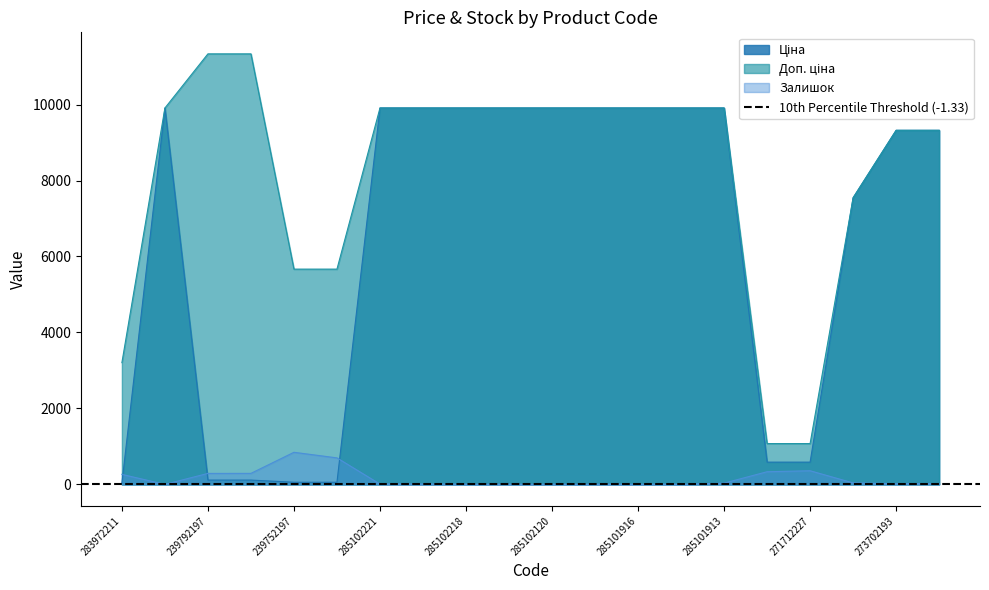

Which label corresponds to the largest value in the chart?

239792197